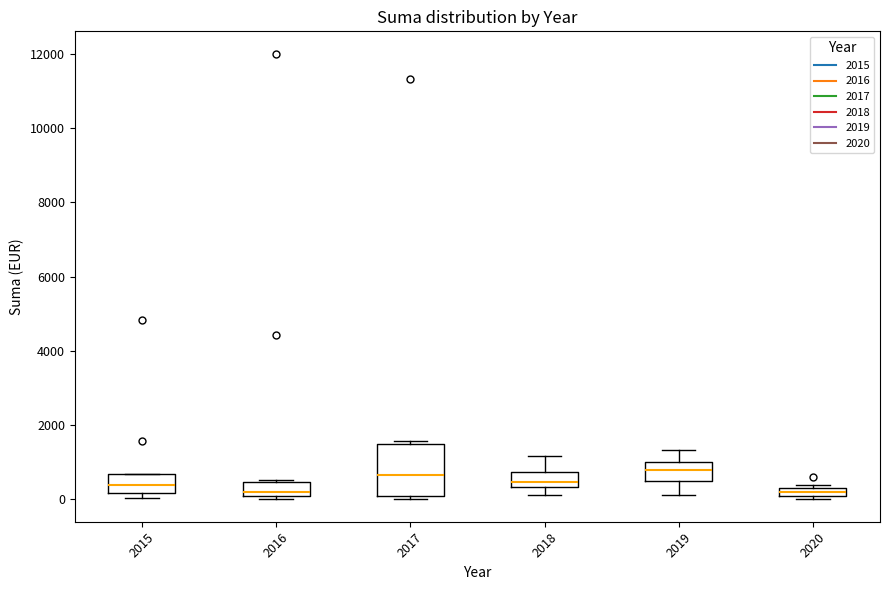

Where does the median line of the box at x = 2015 sit on the y-axis? The values are not printed on the chart, so give them approximately, as read against the axis.

400